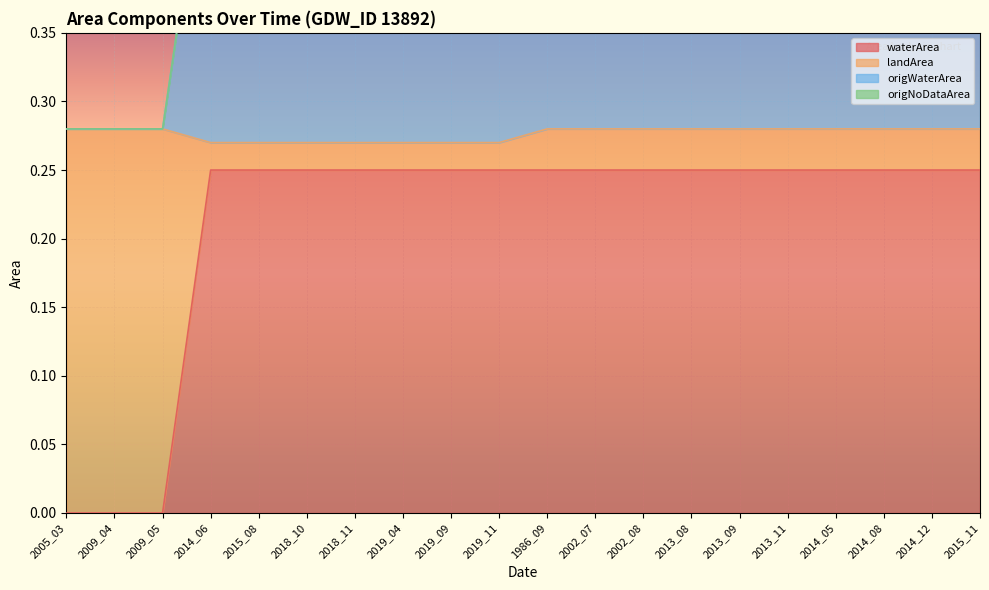

Which has a higher value, 2009_05 or 2013_08?

2013_08